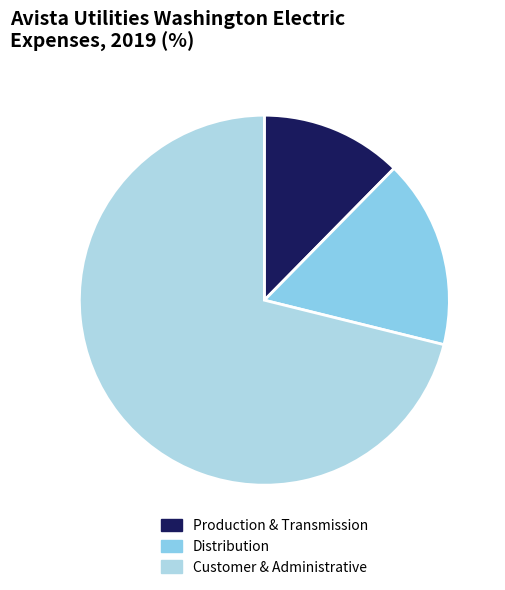

Which category has the biggest portion of the pie?

Customer & Administrative